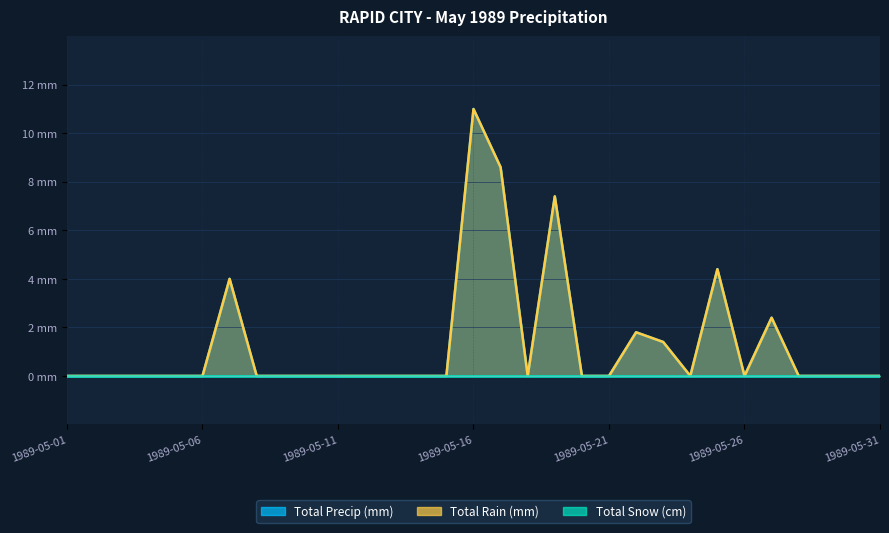

List the labels in order of Total Precip (mm) value, largest first.

1989-05-16, 1989-05-17, 1989-05-19, 1989-05-25, 1989-05-07, 1989-05-27, 1989-05-22, 1989-05-23, 1989-05-01, 1989-05-02, 1989-05-03, 1989-05-04, 1989-05-05, 1989-05-06, 1989-05-08, 1989-05-09, 1989-05-10, 1989-05-11, 1989-05-12, 1989-05-13, 1989-05-14, 1989-05-15, 1989-05-18, 1989-05-20, 1989-05-21, 1989-05-24, 1989-05-26, 1989-05-28, 1989-05-29, 1989-05-30, 1989-05-31